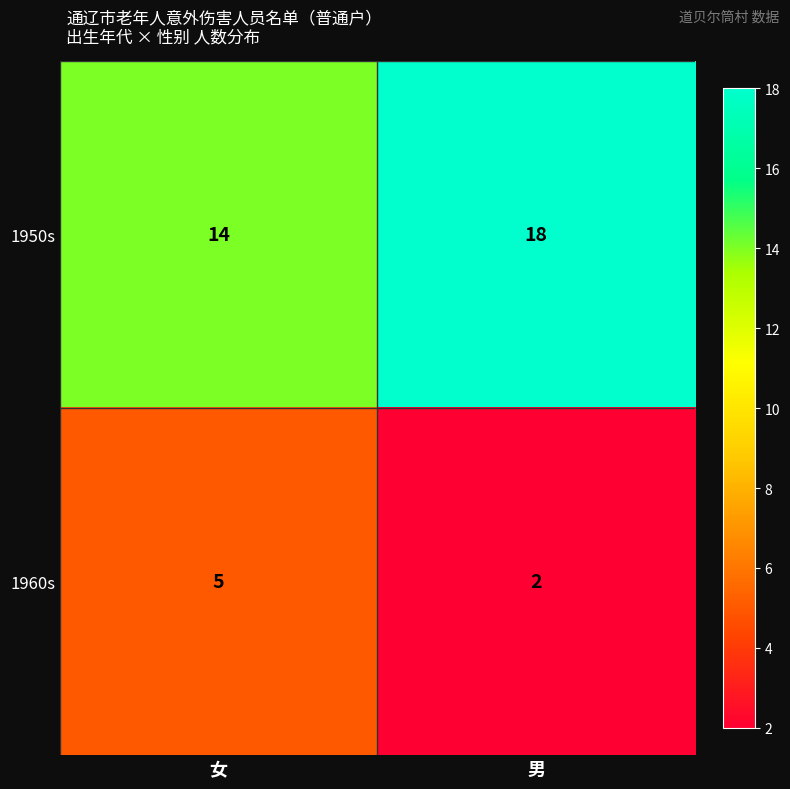

Reading left to right, what are all the values shown in this chart?

1950s: 14	18
1960s: 5	2